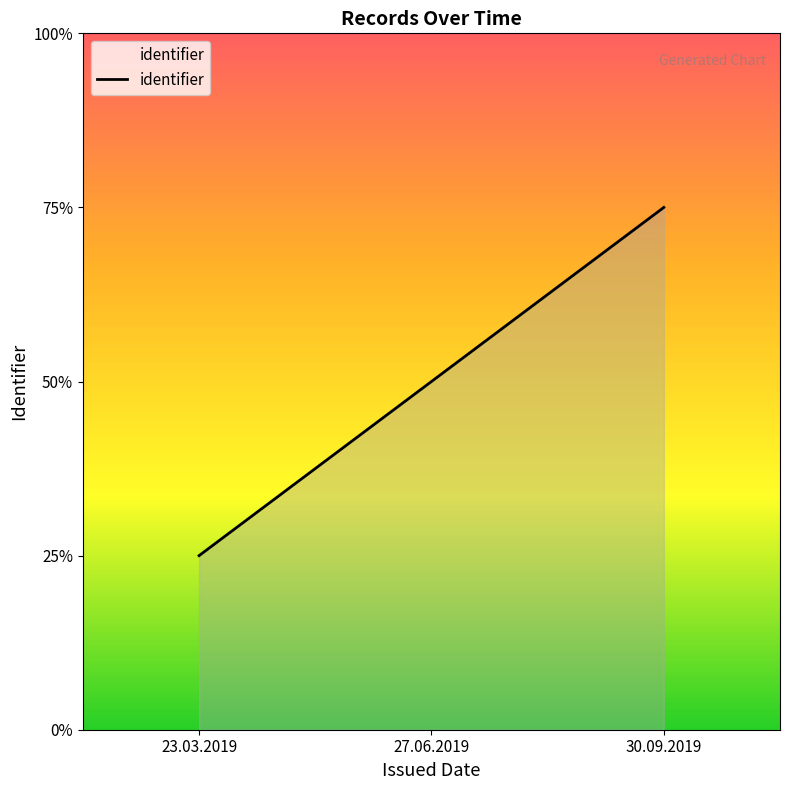

List the labels in order of value, largest first.

30.09.2019, 27.06.2019, 23.03.2019